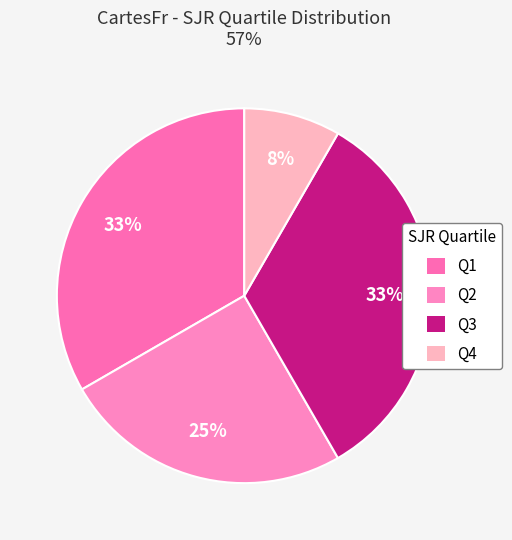

Is there any slice that represents more than half of the pie?

No